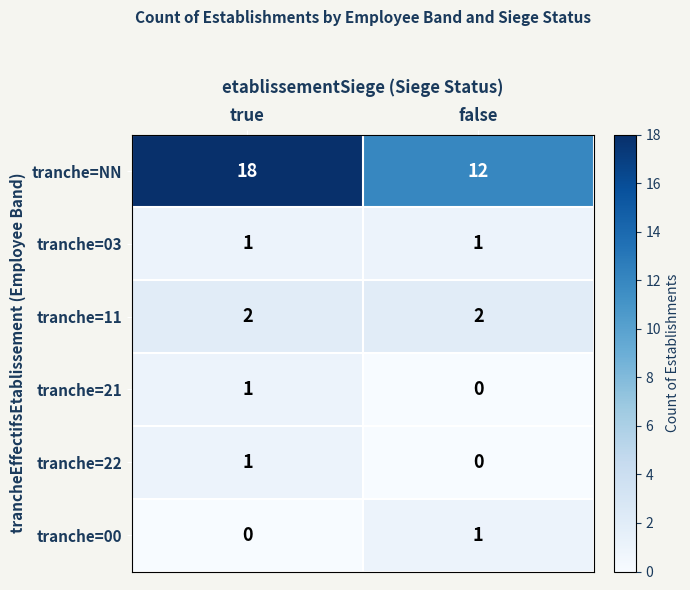

Reading right to left, transcribe all the data shown in this chart.

tranche=NN: false=12	true=18
tranche=03: false=1	true=1
tranche=11: false=2	true=2
tranche=21: false=0	true=1
tranche=22: false=0	true=1
tranche=00: false=1	true=0